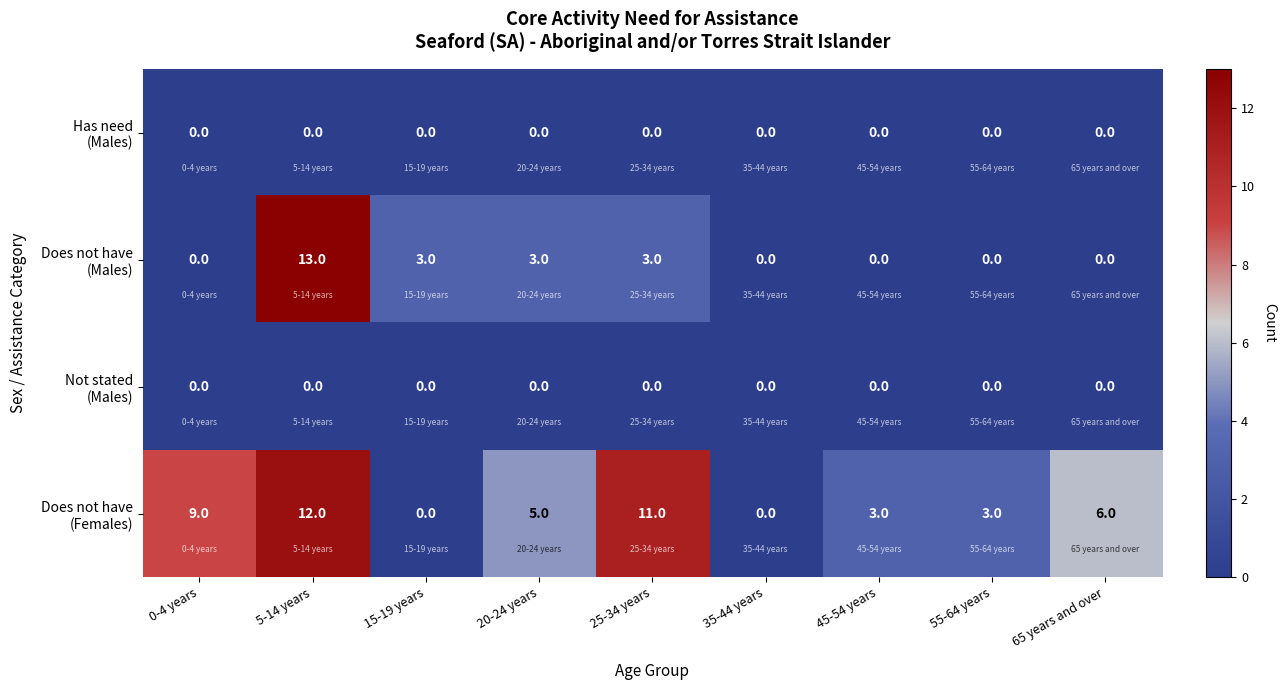

At which category is the sum across all series the highest?

5-14 years